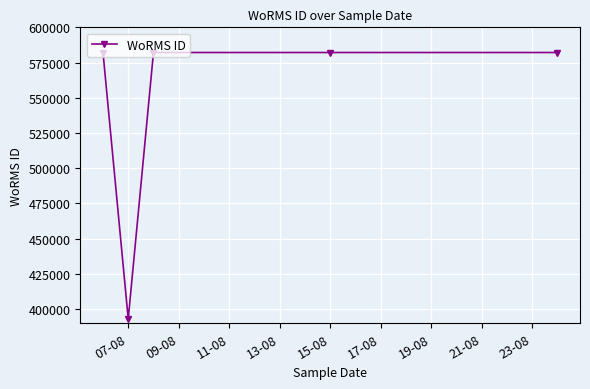

True or false: there are more than 1 points higher than both neighbors.

False